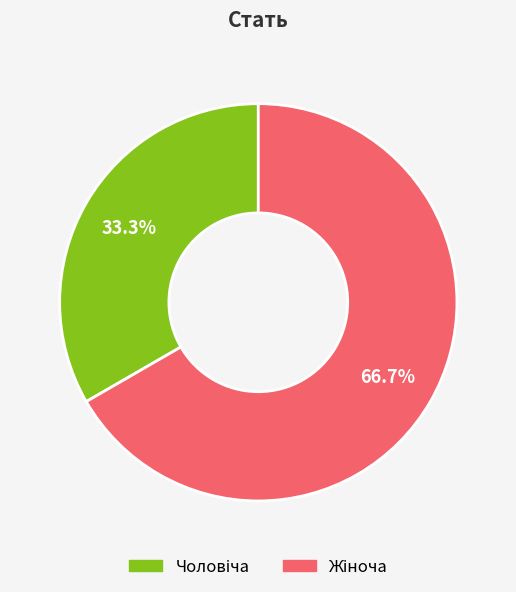

Does any single category account for the majority?

Yes